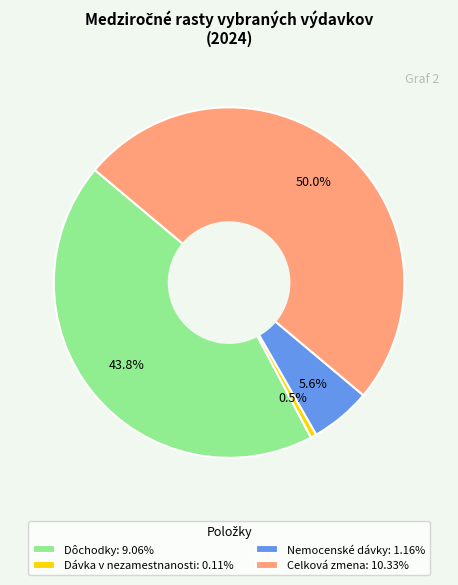

Combined, do Dávka v nezamestnanosti: 0.11% and Nemocenské dávky: 1.16% account for over 50%?

No